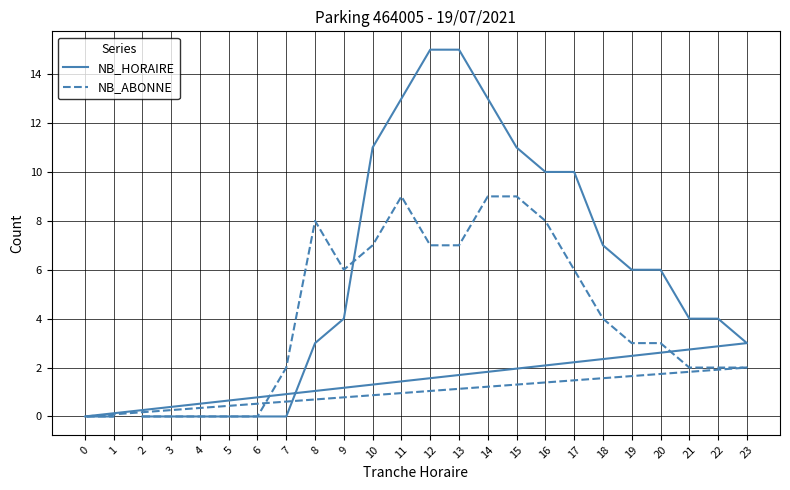

At which label is NB_ABONNE closest to 4?

18